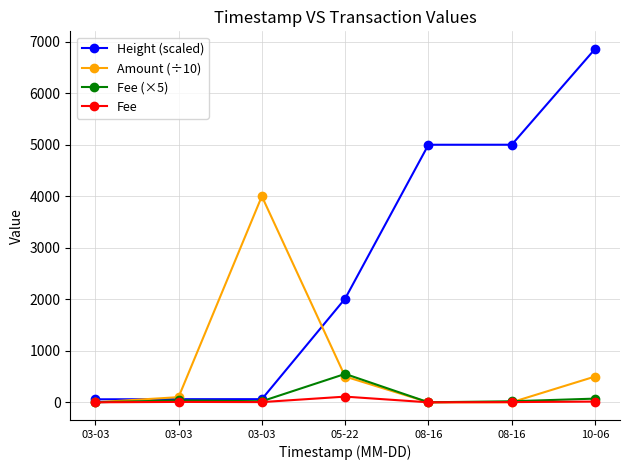

Is it true that Fee equals 4.0 at 03-03?

True